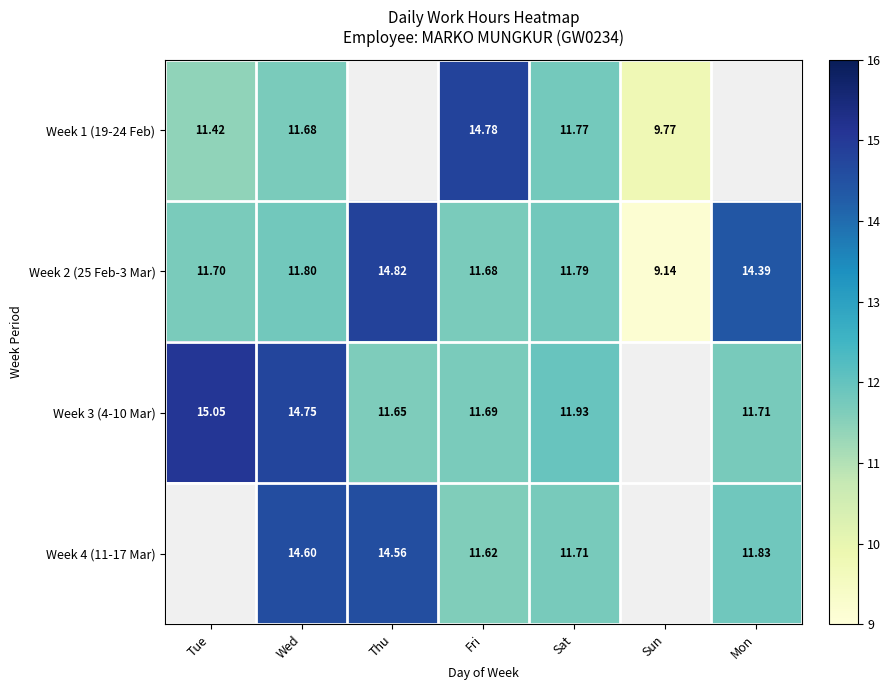

Where does the Week 2 (25 Feb-3 Mar) series first go above 11?

Tue